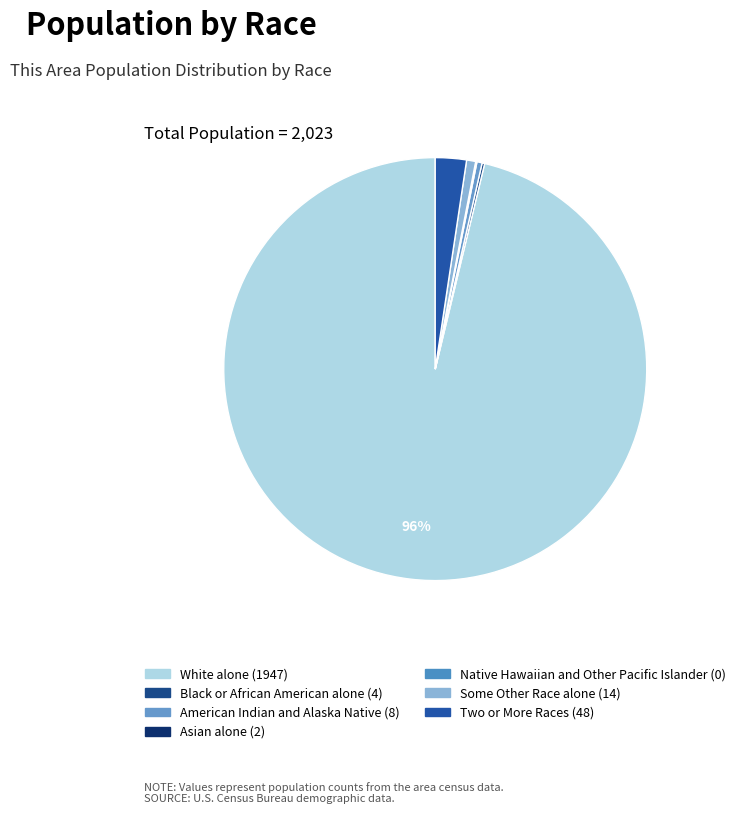

Count the number of slices in the pie.

7